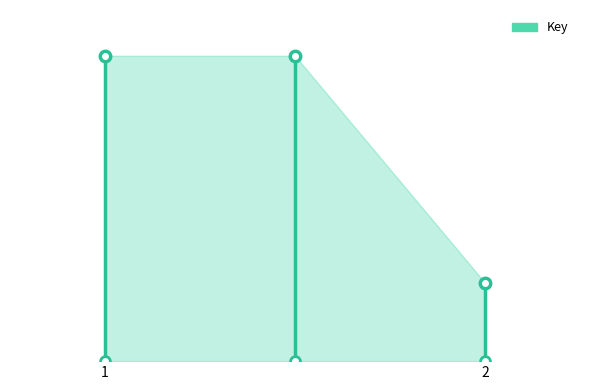

What is the maximum value shown in the chart?

3196